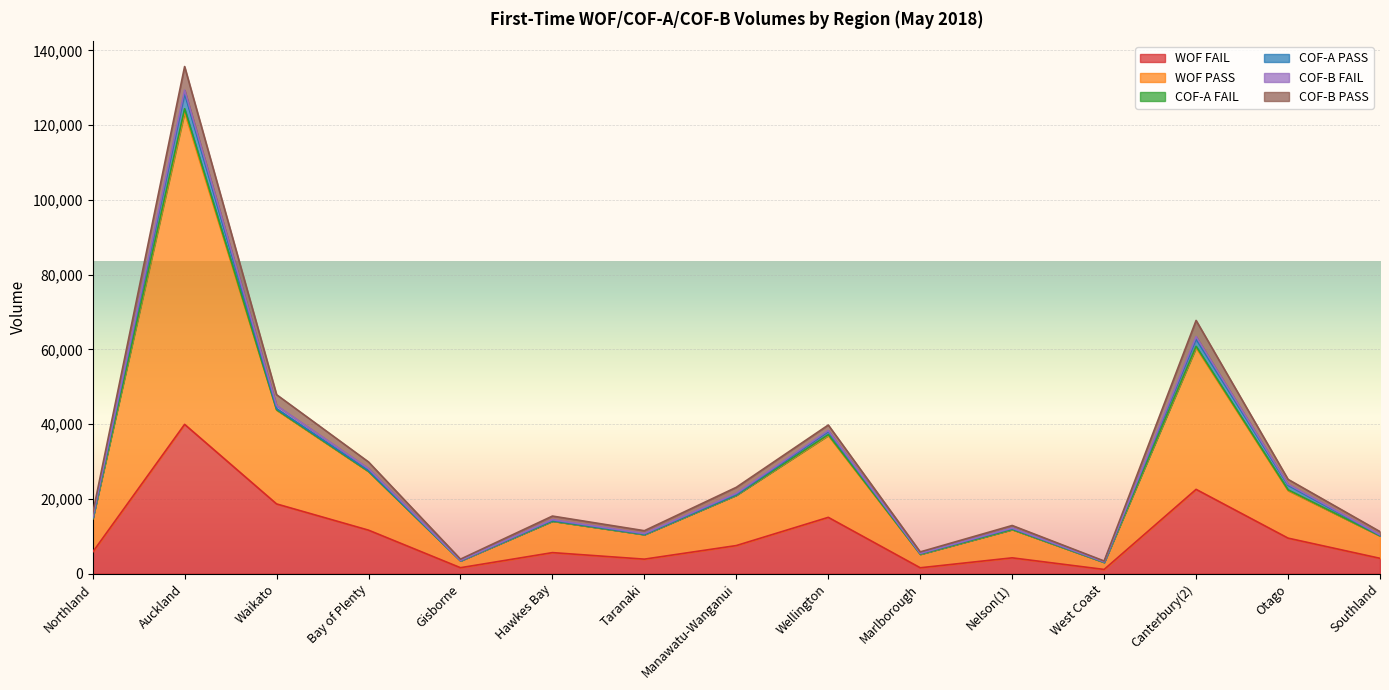

At which category is the sum across all series the highest?

Auckland